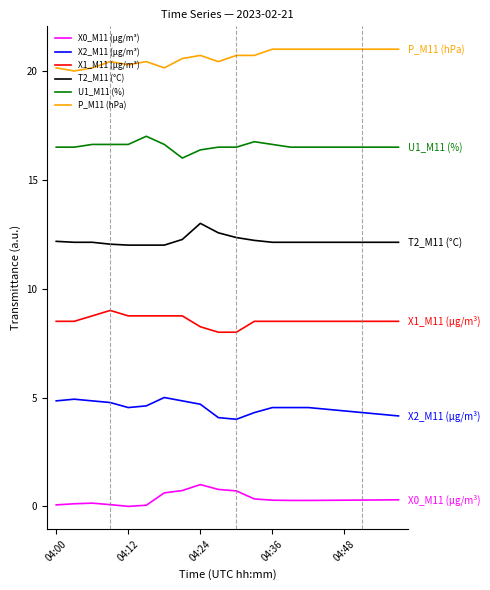

How many lines are shown in the chart?

6